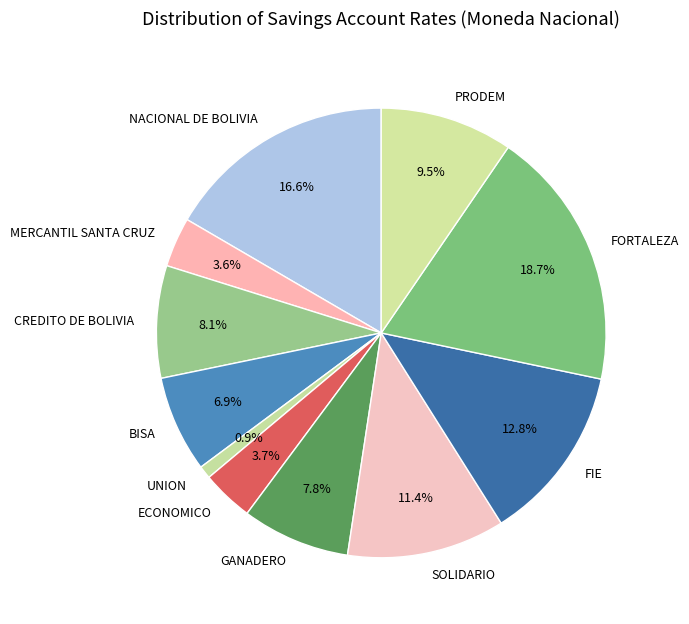

To the nearest percent, what is the difference between the ECONOMICO and FIE slice percentages?

9%